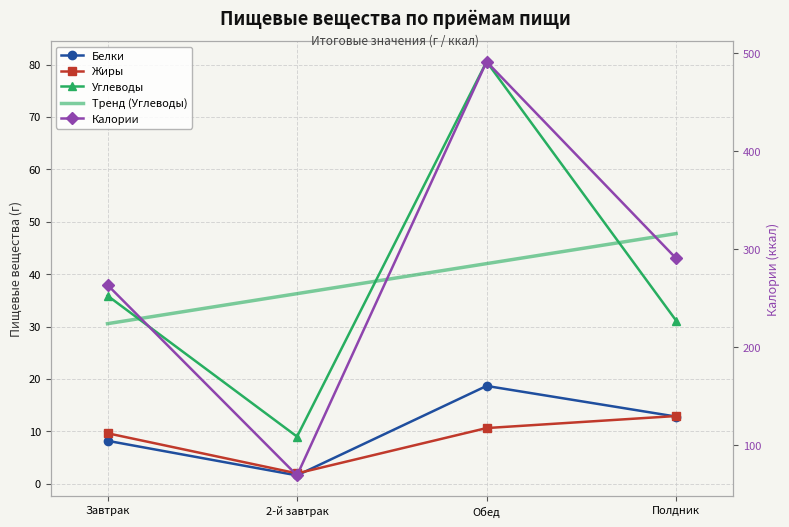

What is the difference between the second highest and second lowest values in the Жиры series?

1.0